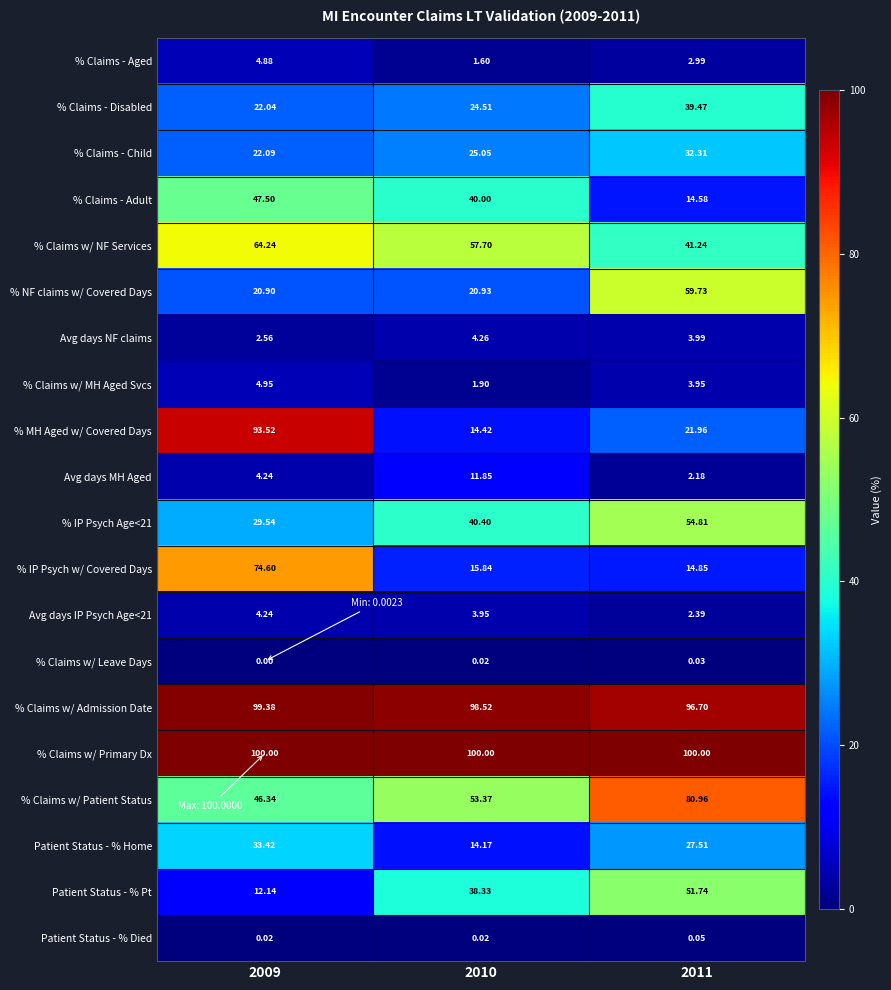

How many categories are shown in the chart?

3